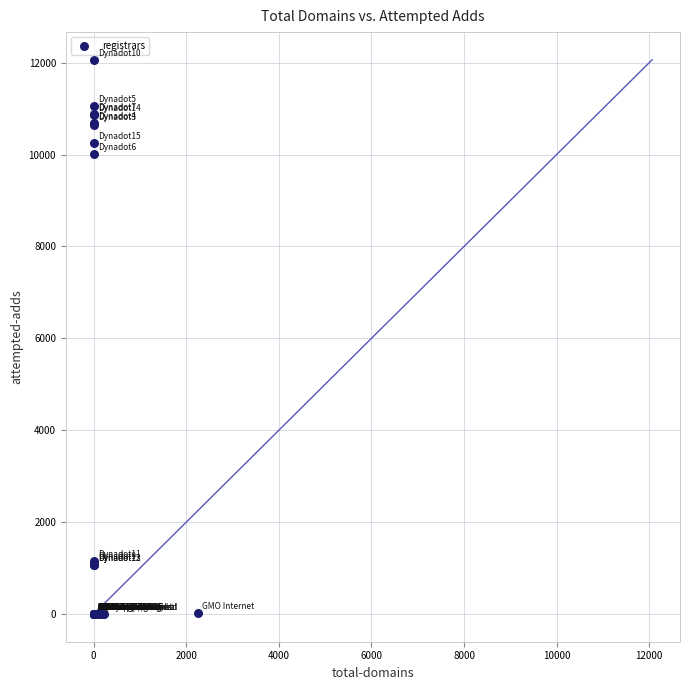

What Y value in the scatter plot is closest to 6031?

10017